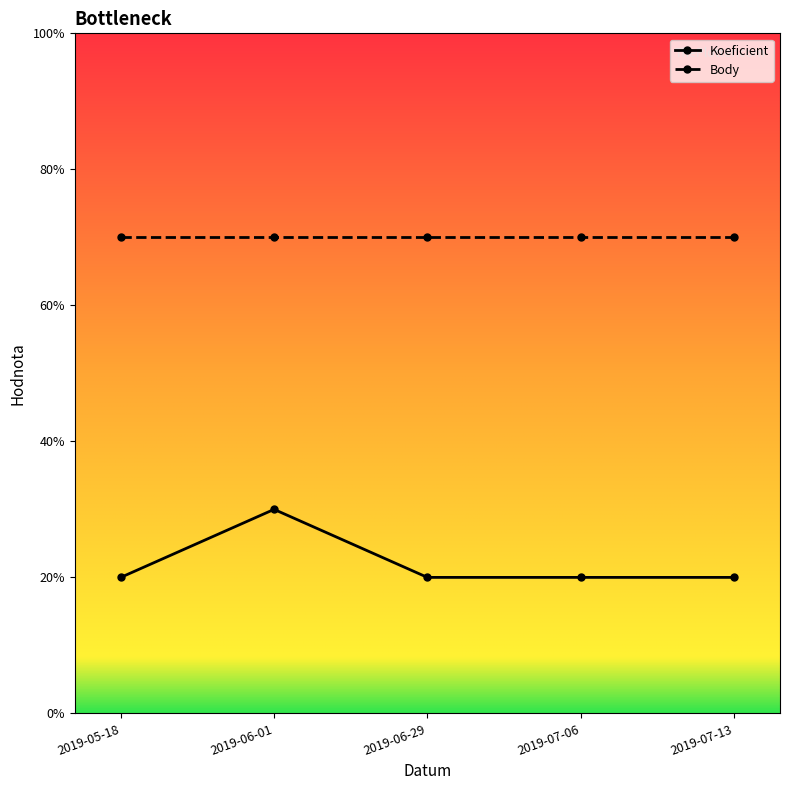

What are all the series names shown in the legend?

Koeficient, Body